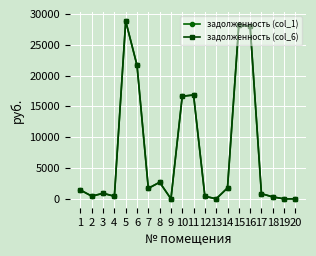

Does the chart have visible grid lines?

Yes